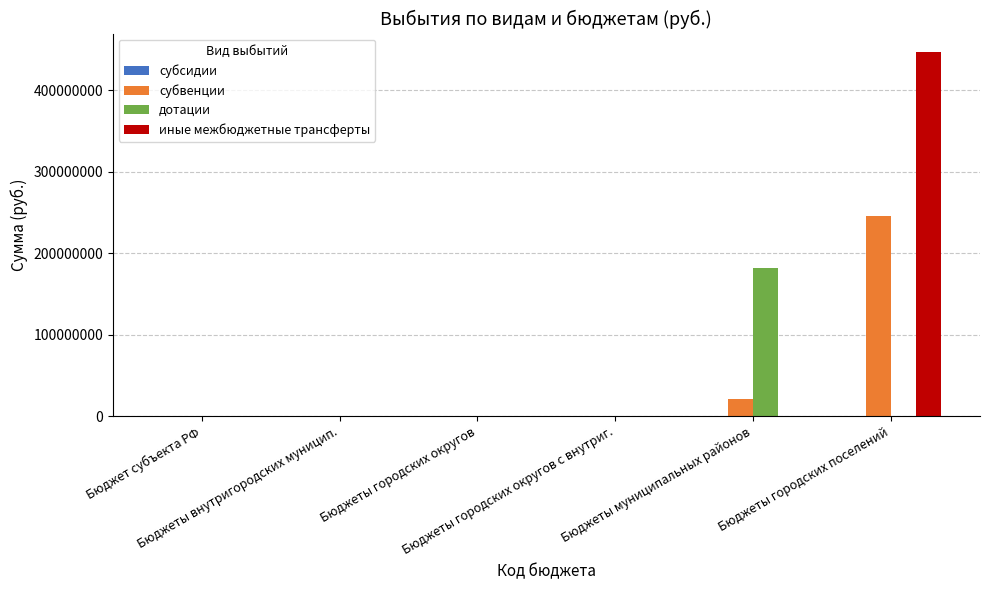

What is the maximum value shown in the chart?

447287749.7